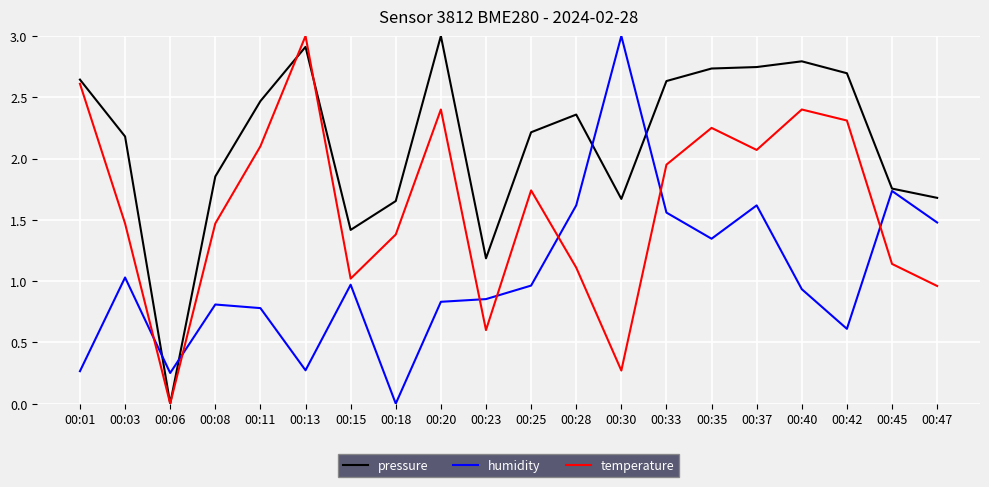

True or false: temperature has a value of 1.5 at 00:08.

True